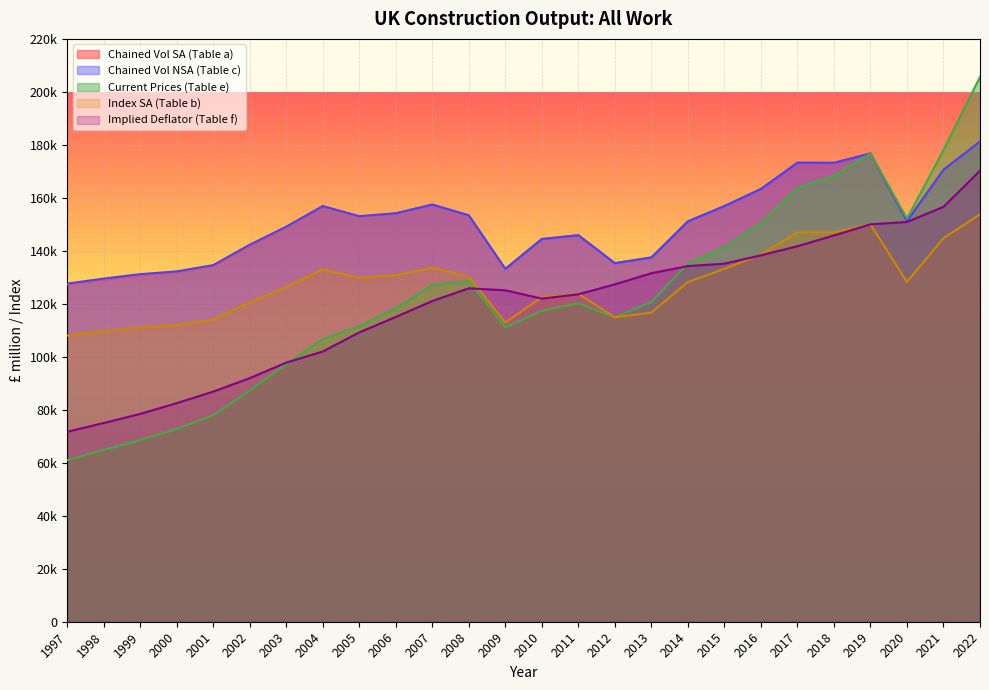

At which category does the chart reach its peak across all series?

2022